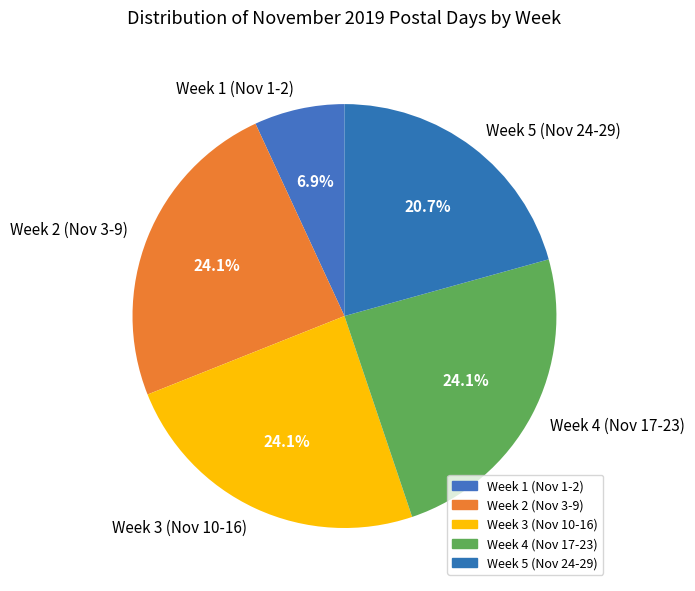

To the nearest percent, what is the difference between the largest and smallest slice percentages?

17%